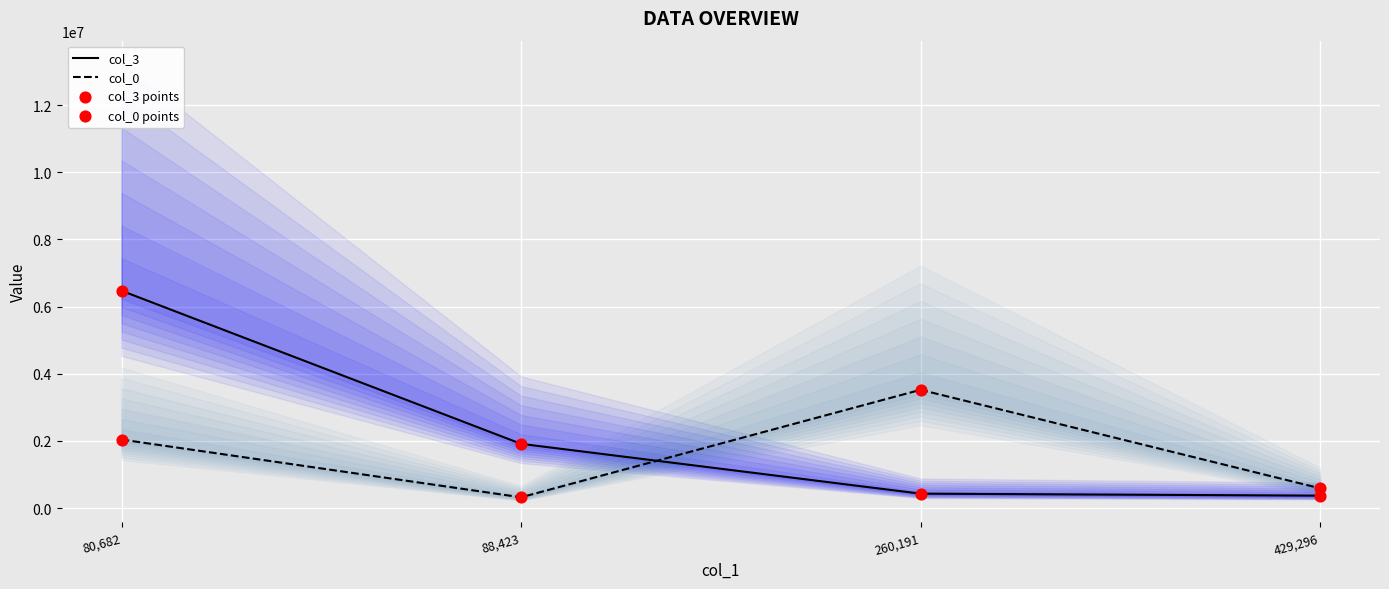

Which series reaches the minimum Y coordinate?

col_0